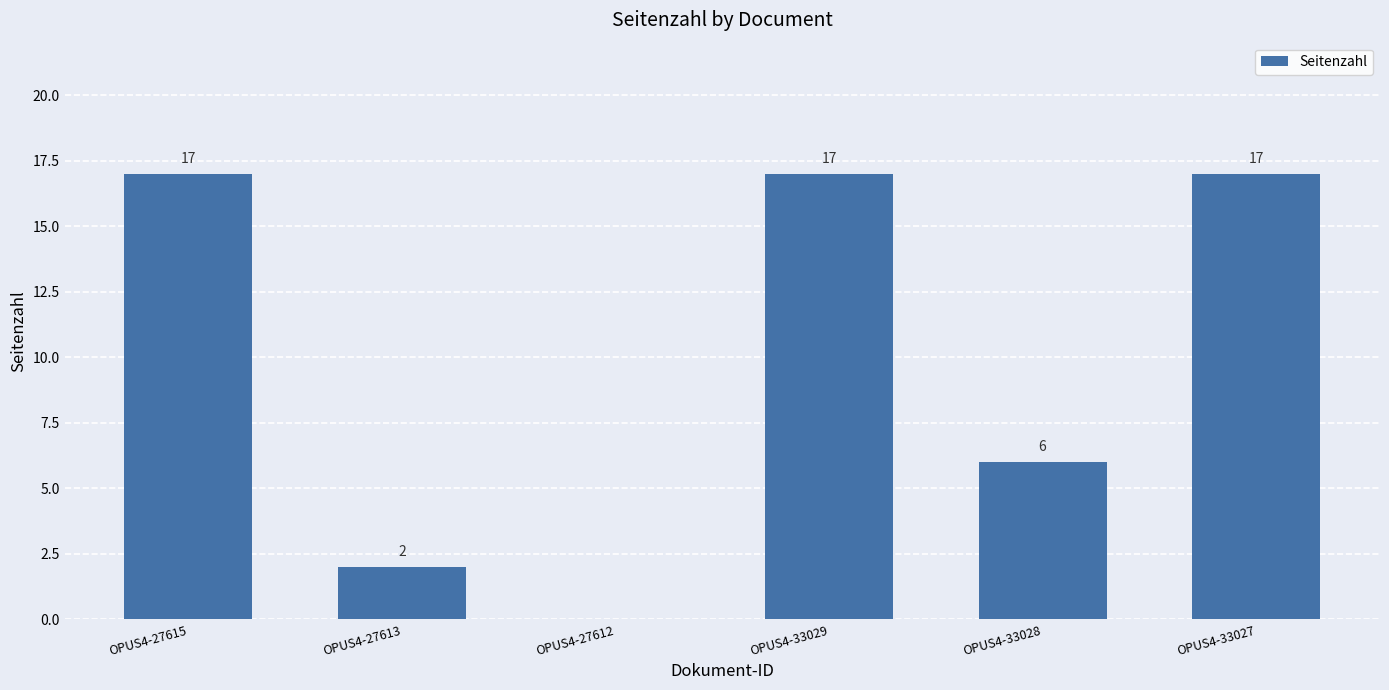

What is the sum of all values?

59